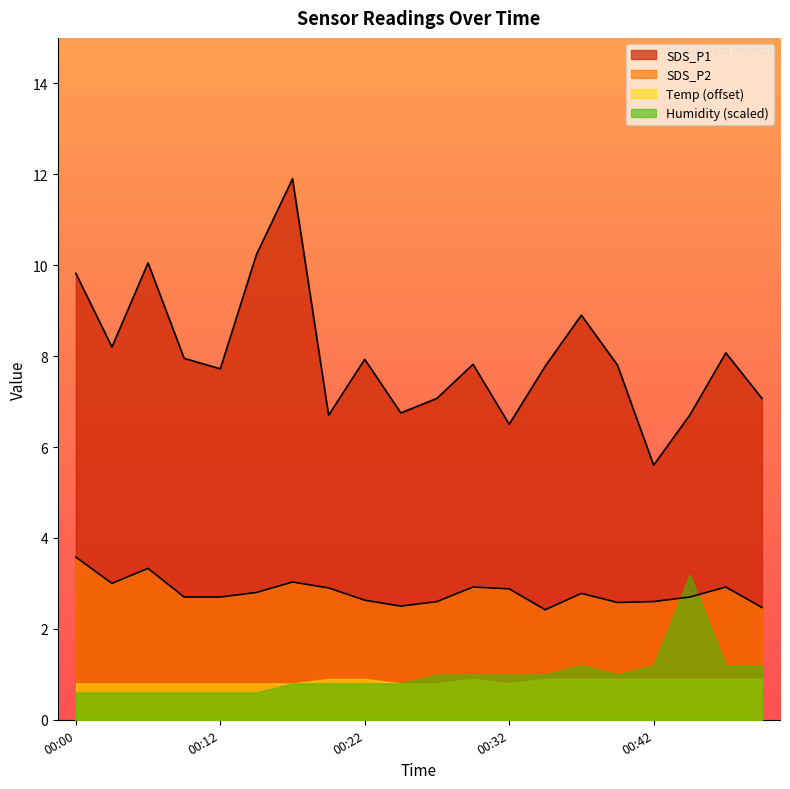

The SDS_P2 series shows 2.9 at 00:29. True or false?

True